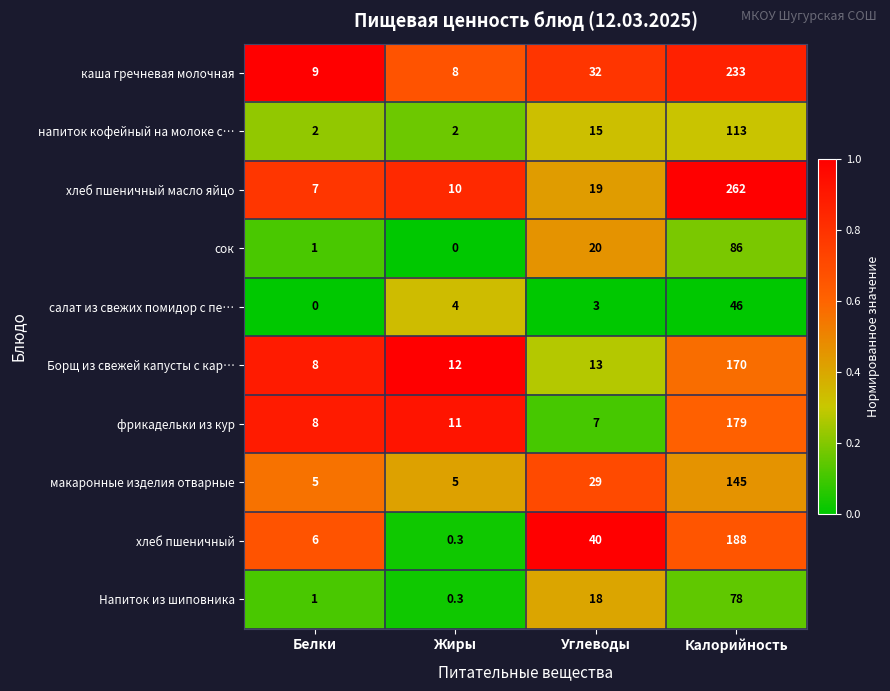

True or false: каша гречневая молочная has a value of 13.8 at Белки.

False